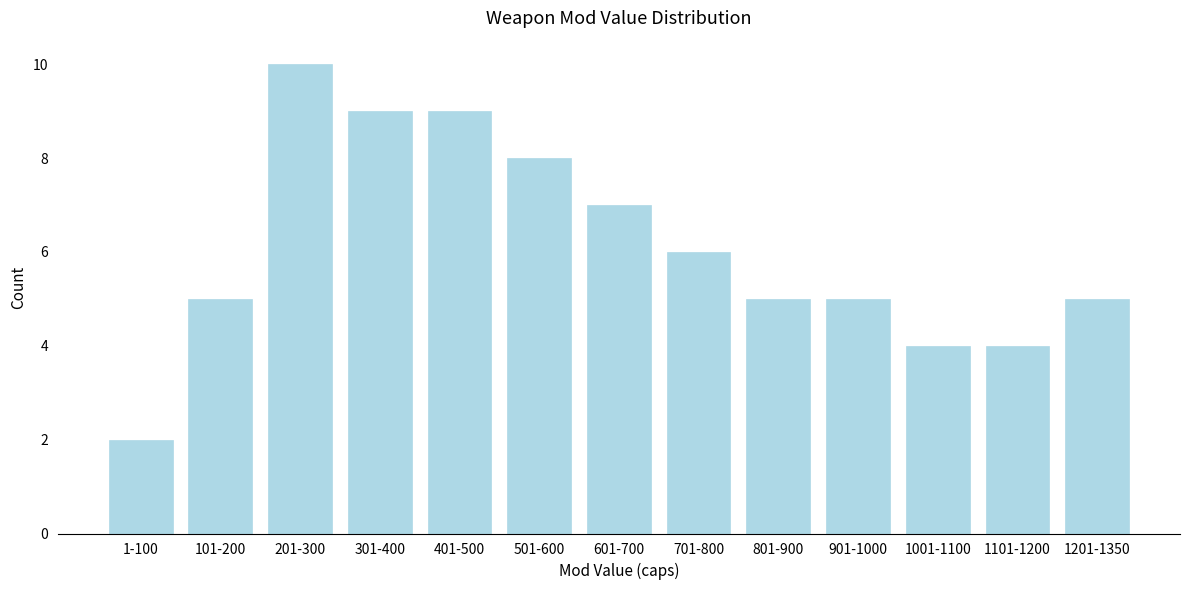

Reading left to right, what are all the values shown in this chart?

1-100=2	101-200=5	201-300=10	301-400=9	401-500=9	501-600=8	601-700=7	701-800=6	801-900=5	901-1000=5	1001-1100=4	1101-1200=4	1201-1350=5